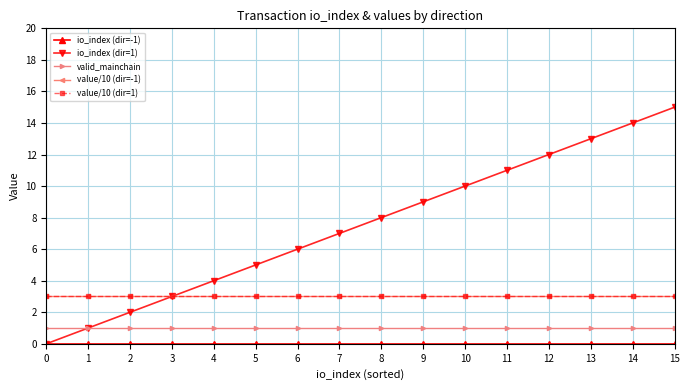

Does the chart have visible grid lines?

Yes